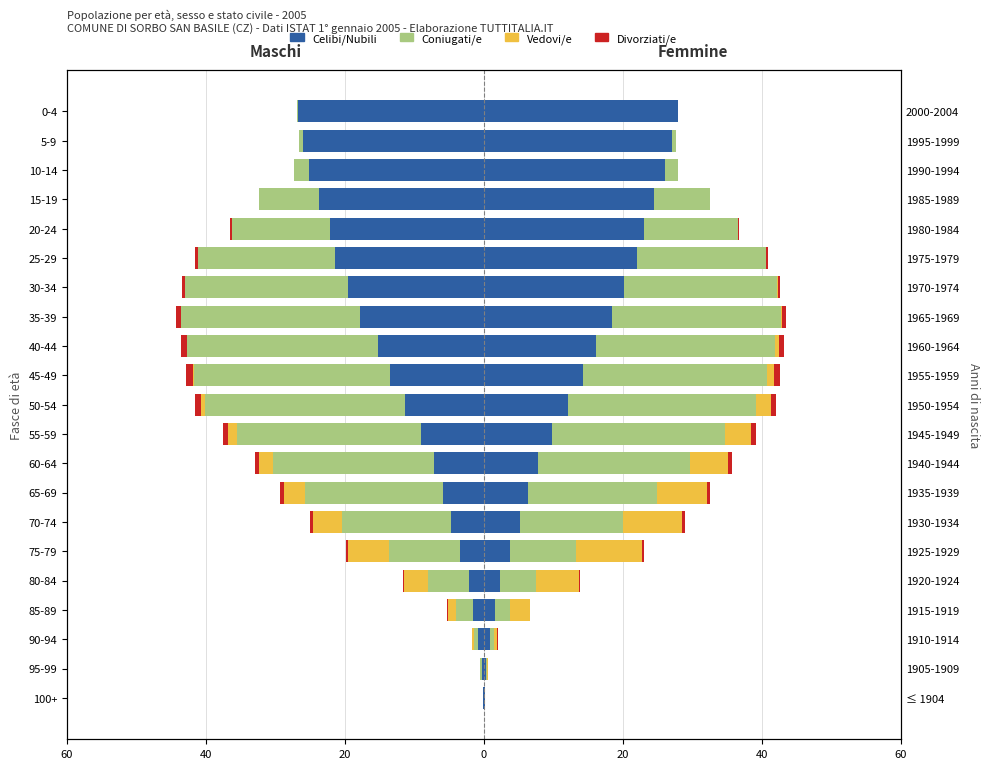

Reading right to left, transcribe all the data shown in this chart.

Celibi/Nubili: -26.8	-26.1	-25.2	-23.8	-22.1	-21.4	-19.6	-17.8	-15.2	-13.5	-11.3	-9.1	-7.2	-5.9	-4.8	-3.5	-2.2	-1.5	-0.8	-0.3	-0.1
Coniugati/e: -0.1	-0.5	-2.1	-8.5	-14.2	-19.8	-23.4	-25.8	-27.5	-28.2	-28.9	-26.5	-23.1	-19.8	-15.6	-10.2	-5.8	-2.5	-0.6	-0.2	-0.1
Vedovi/e: 0.0	0.0	0.0	0.0	0.0	-0.0	-0.0	-0.0	-0.1	-0.2	-0.5	-1.2	-2.0	-3.1	-4.2	-5.8	-3.5	-1.2	-0.3	-0.1	0.0
Divorziati/e: 0.0	0.0	0.0	-0.1	-0.2	-0.3	-0.4	-0.6	-0.8	-1.0	-0.9	-0.8	-0.7	-0.6	-0.5	-0.4	-0.2	-0.1	-0.0	0.0	0.0